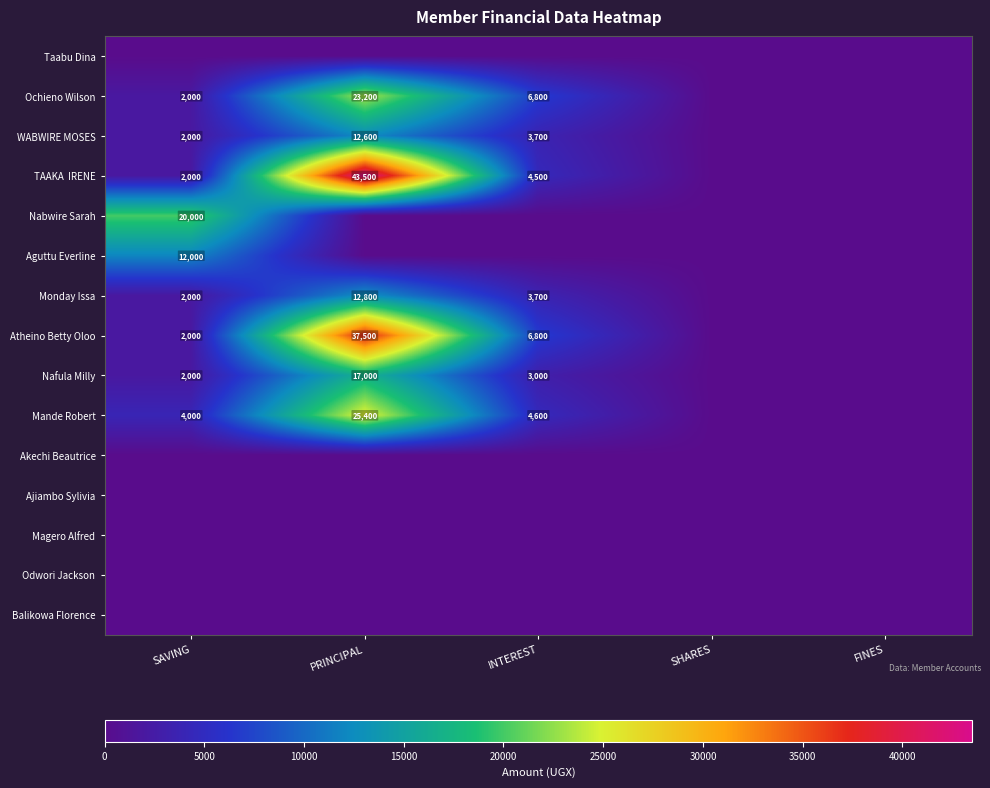

The value of WABWIRE MOSES at SAVING is 2000. True or false?

True